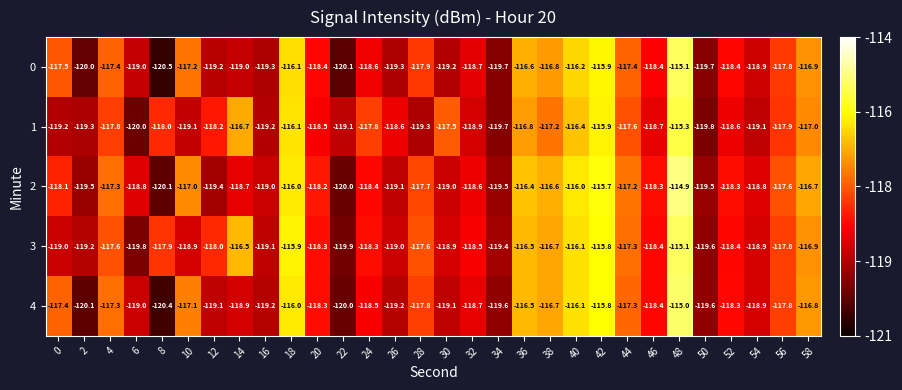

Between 22 and 34, which series saw the biggest shift?

1